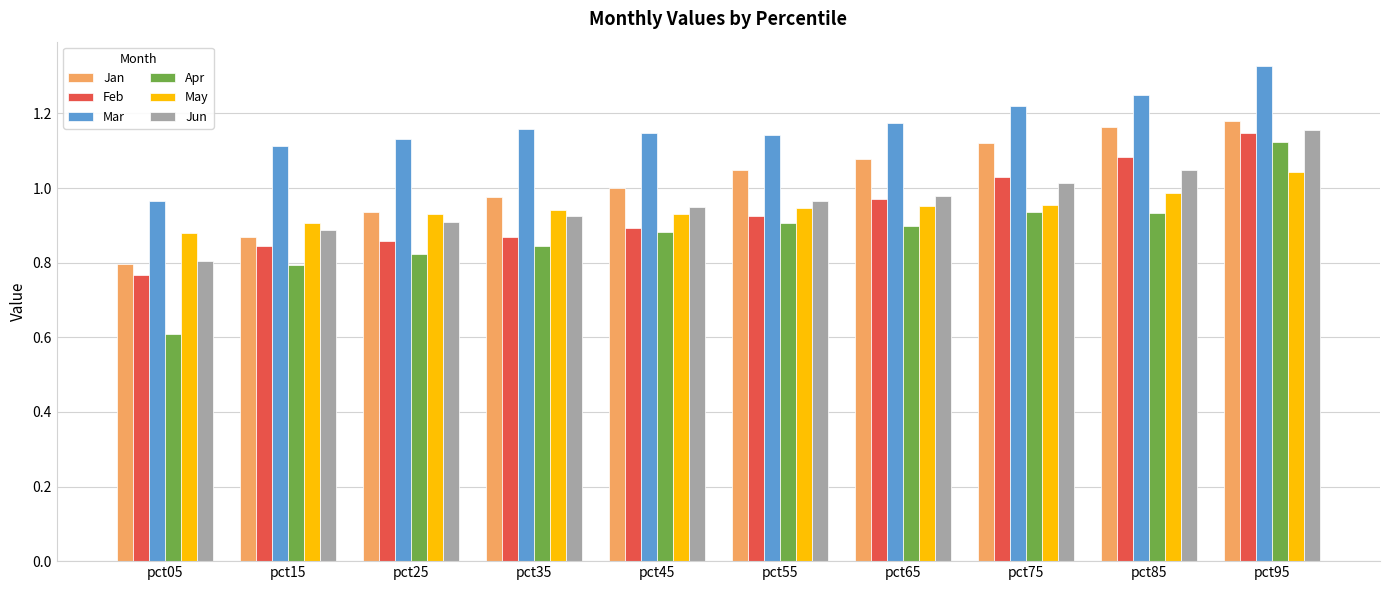

How many data points does each series have?

10